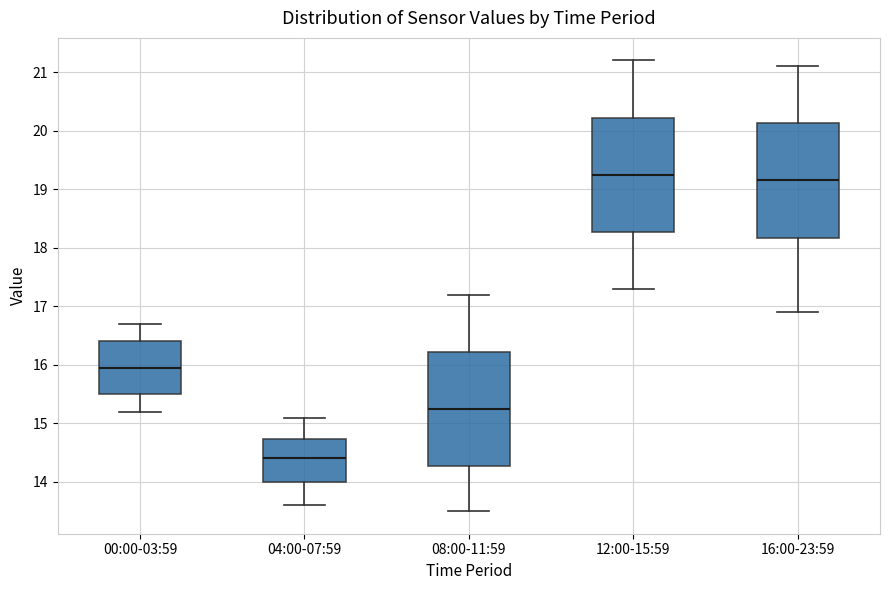

Which box has the highest median line?

12:00-15:59